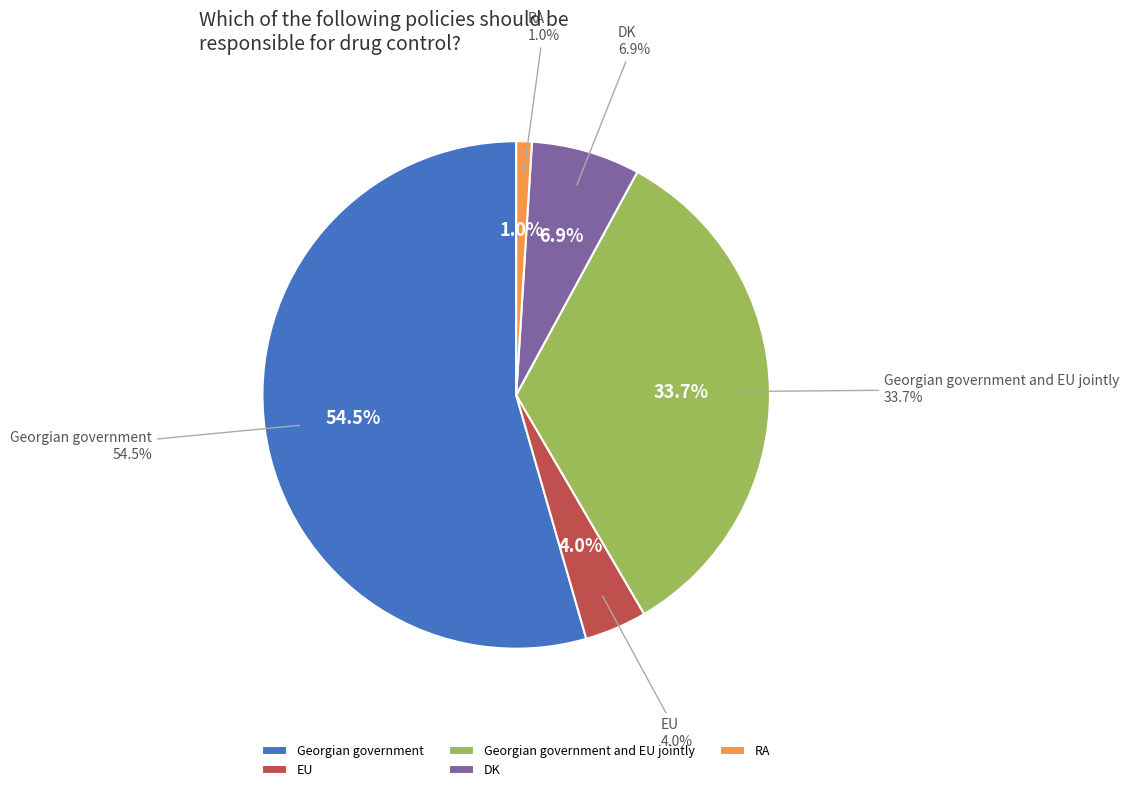

What is the total percentage of Georgian government and EU jointly and DK?

40.6%